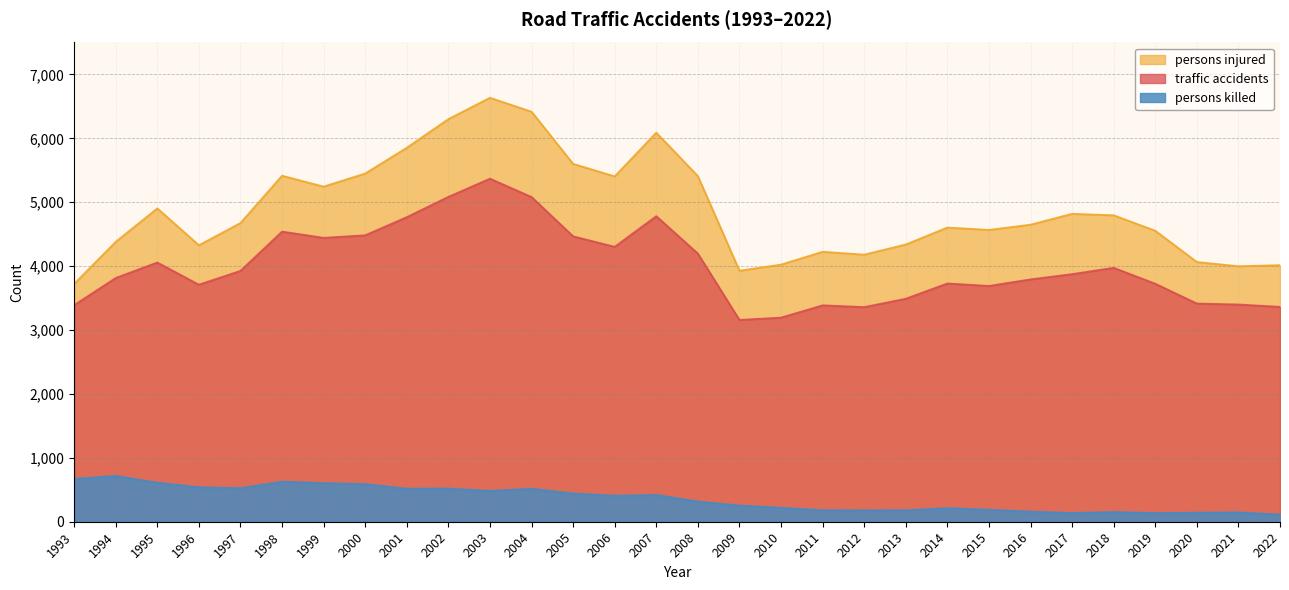

Which series has the largest total across all categories?

persons injured